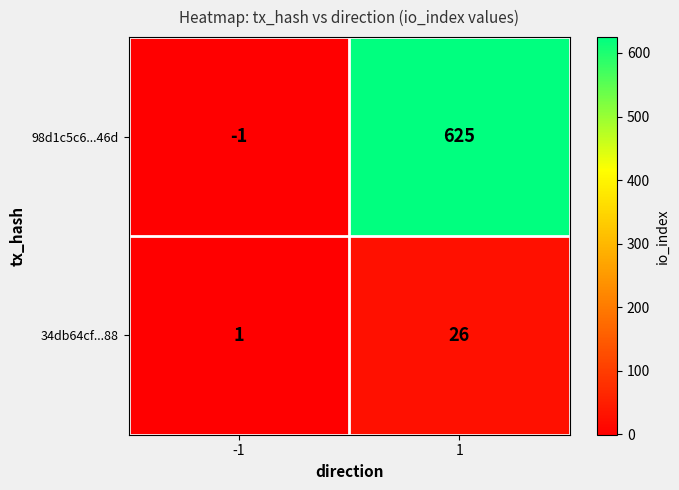

Is it true that 98d1c5c6...46d equals 1084 at 1?

False